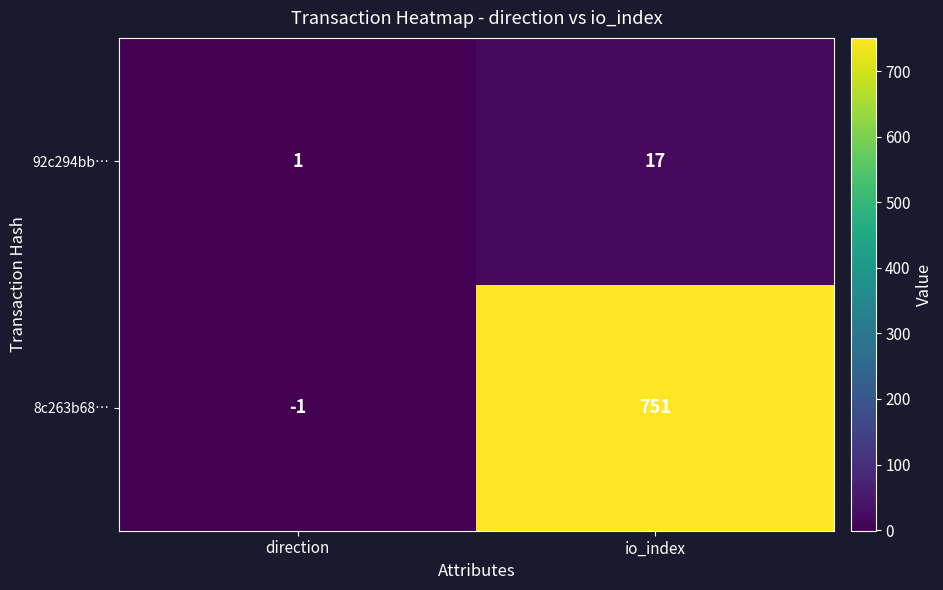

The value of 92c294bb… at direction is 1. True or false?

True